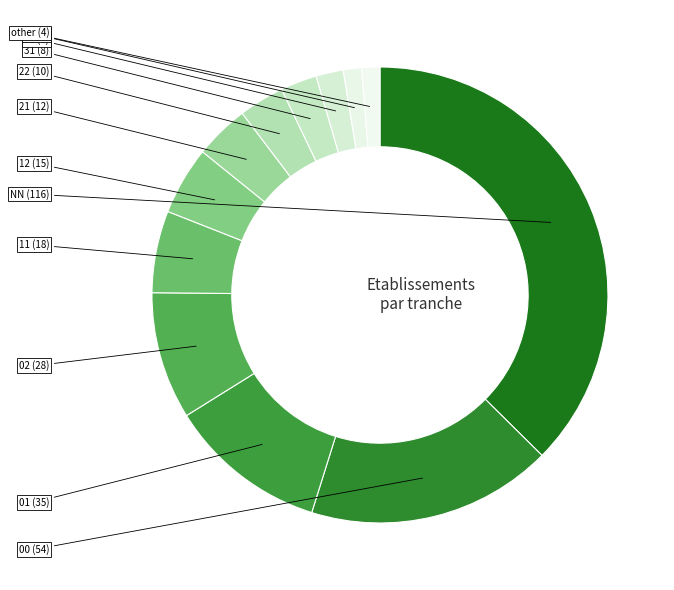

Count the number of slices in the pie.

12